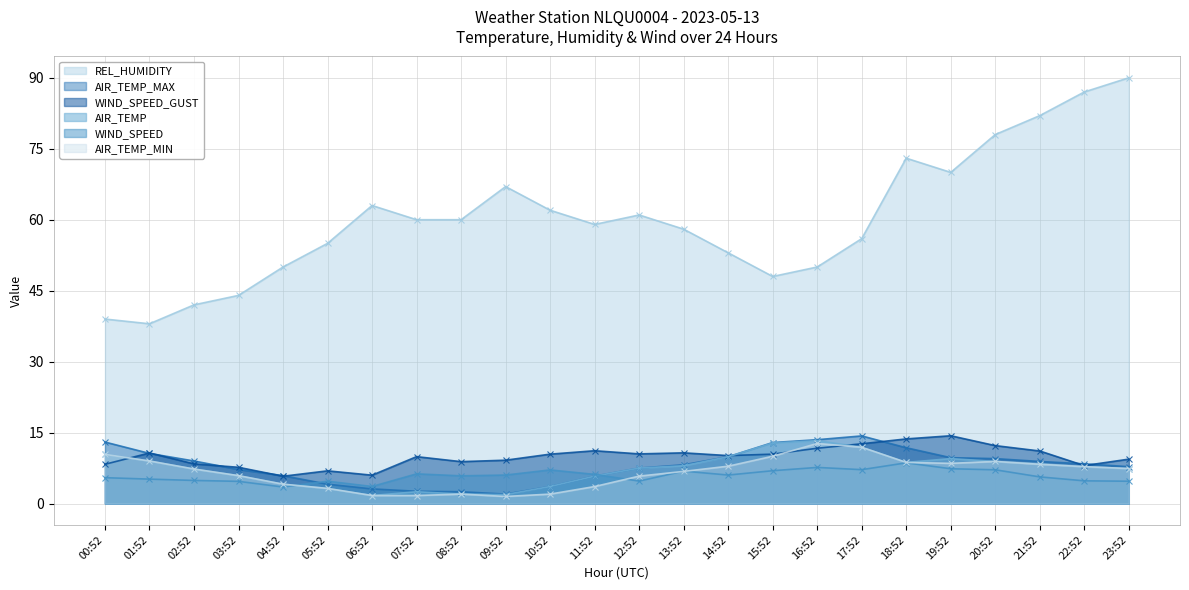

Reading left to right, extract all data points from this chart.

AIR_TEMP: 10.4	9.0	7.3	5.9	4.1	3.2	1.7	2.5	2.0	1.9	3.6	5.8	7.5	8.0	9.9	12.8	13.3	11.9	8.7	9.5	8.9	8.4	7.8	7.4
AIR_TEMP_MAX: 13.0	10.6	9.0	7.2	5.9	4.1	3.1	2.6	2.5	2.0	3.6	5.8	7.5	8.2	9.9	12.9	13.5	14.3	11.8	9.7	9.5	8.9	8.4	7.8
AIR_TEMP_MIN: 10.4	9.0	7.3	5.9	4.1	3.2	1.7	1.7	2.0	1.5	2.0	3.6	5.8	6.8	7.9	10.0	12.7	11.9	8.7	8.5	8.9	8.3	7.8	7.4
WIND_SPEED_GUST: 8.3	10.7	8.4	7.7	5.8	6.9	6.0	9.9	8.9	9.2	10.4	11.2	10.5	10.7	10.1	10.4	11.7	12.6	13.7	14.3	12.2	11.1	8.0	9.4
REL_HUMIDITY: 39.0	38.0	42.0	44.0	50.0	55.0	63.0	60.0	60.0	67.0	62.0	59.0	61.0	58.0	53.0	48.0	50.0	56.0	73.0	70.0	78.0	82.0	87.0	90.0
WIND_SPEED: 5.5	5.2	4.9	4.7	3.5	4.7	3.6	6.3	5.9	6.0	7.1	6.2	4.8	6.9	6.0	6.9	7.6	7.2	8.6	7.4	7.1	5.6	4.8	4.7